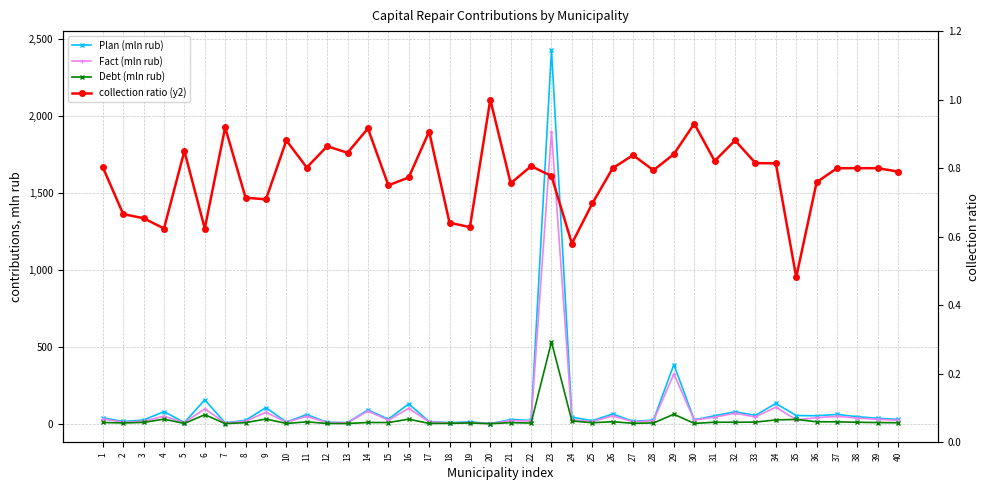

True or false: collection ratio (y2) and Plan (mln rub) intersect in this chart.

True